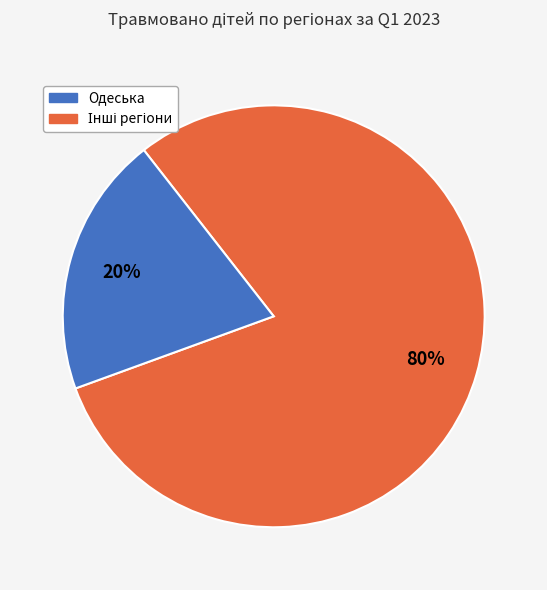

Does any single category account for the majority?

Yes